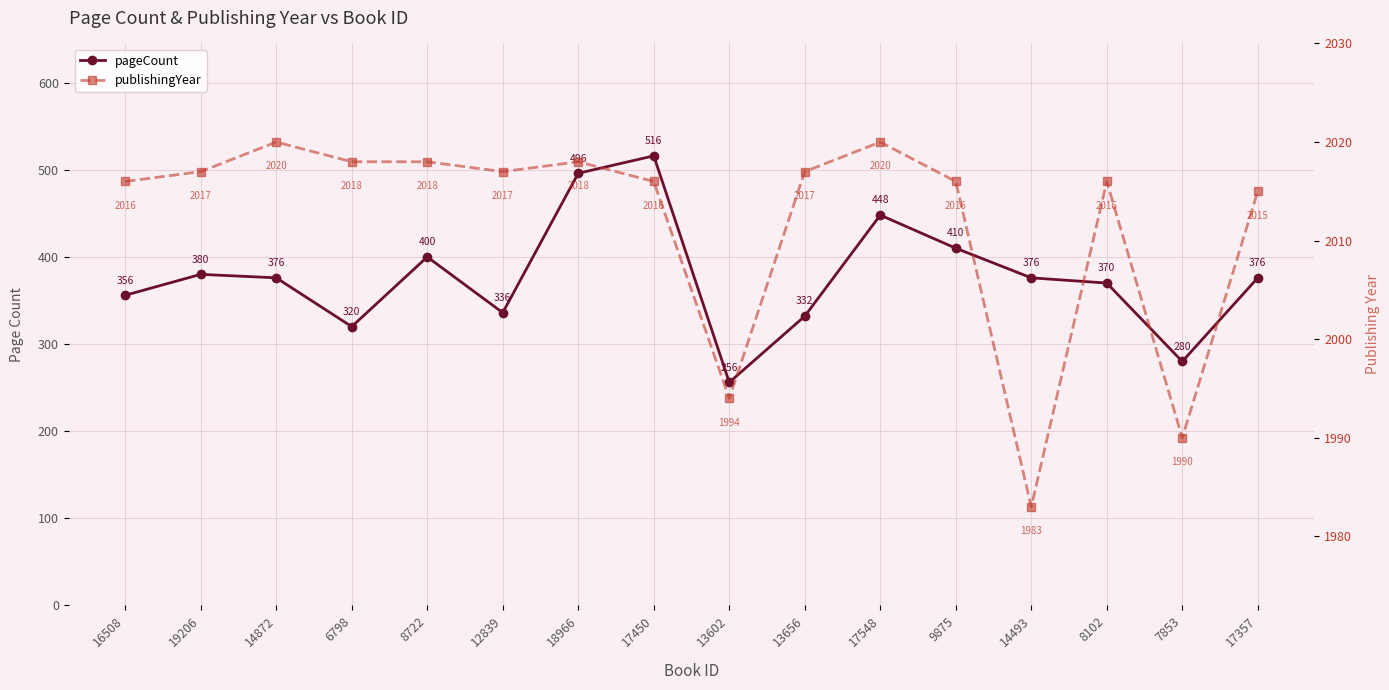

True or false: publishingYear and pageCount intersect in this chart.

False